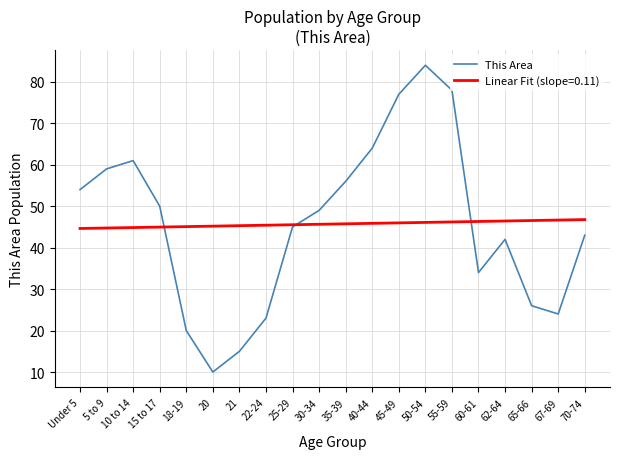

What is the spread (max minus min) of values at 35-39?

10.2